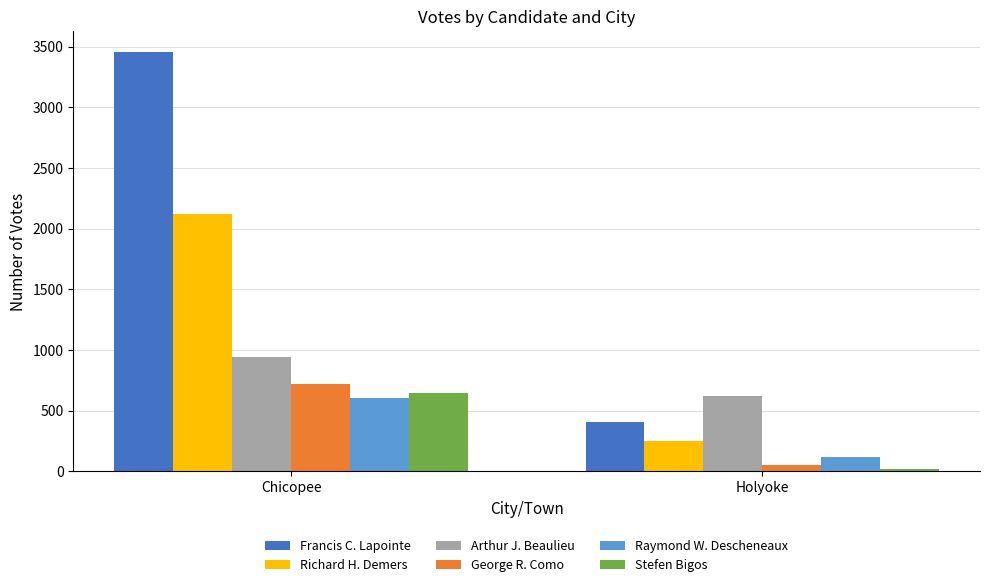

List the series in order of their peak value, highest first.

Francis C. Lapointe, Richard H. Demers, Arthur J. Beaulieu, George R. Como, Stefen Bigos, Raymond W. Descheneaux